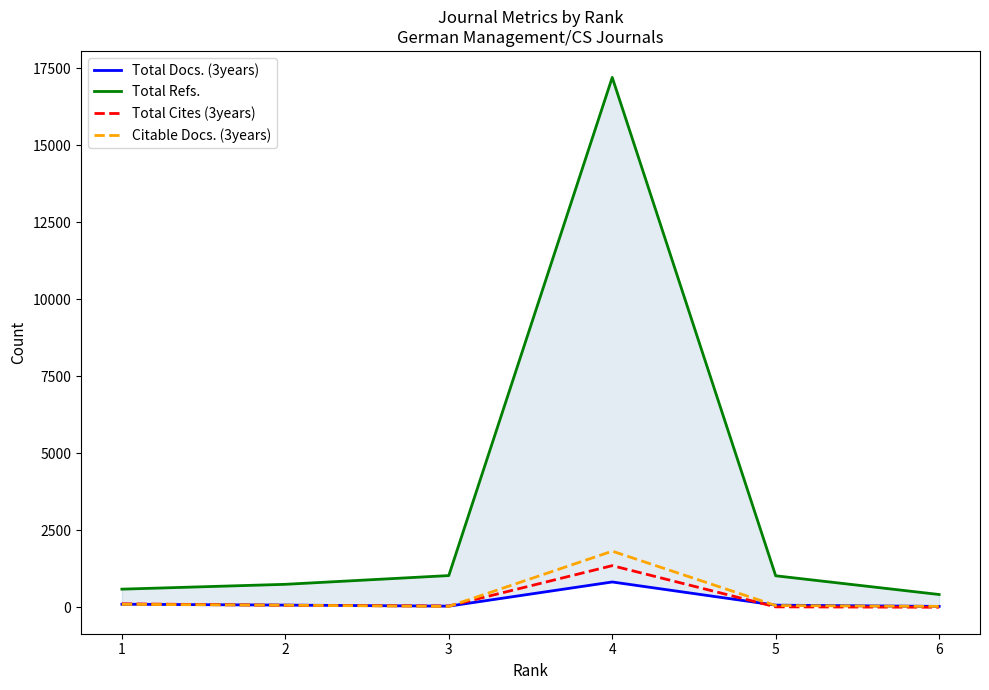

How many categories are shown in the chart?

6